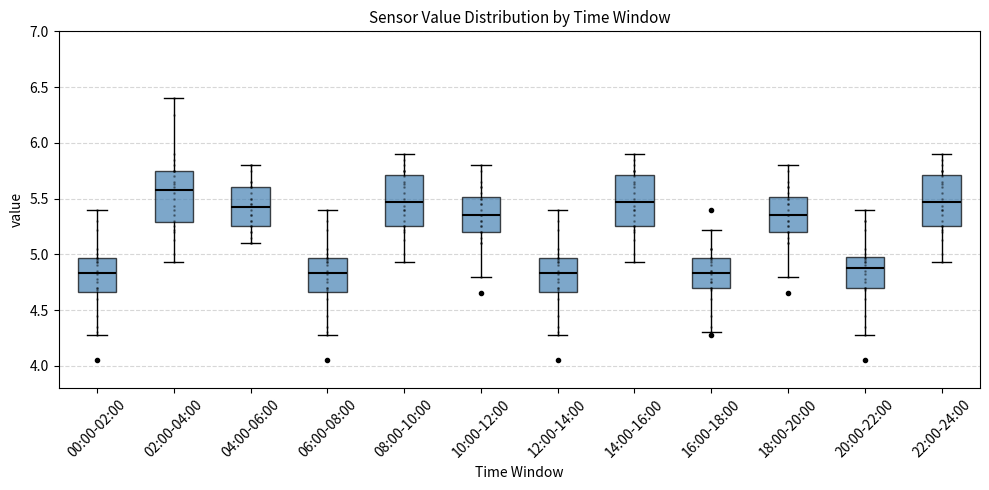

Reading left to right, transcribe this box plot: for each box, give where its median line is, the range the box spans, and where its two whiskers end, as read against the y-axis. The values are not printed on the chart, so give them approximately, as read against the axis.

00:00-02:00: median 4.85, box 4.65 to 4.95, whiskers 4.30 to 5.40
02:00-04:00: median 5.60, box 5.30 to 5.75, whiskers 4.95 to 6.40
04:00-06:00: median 5.45, box 5.25 to 5.60, whiskers 5.10 to 5.80
06:00-08:00: median 4.85, box 4.65 to 4.95, whiskers 4.30 to 5.40
08:00-10:00: median 5.45, box 5.25 to 5.70, whiskers 4.95 to 5.90
10:00-12:00: median 5.35, box 5.20 to 5.50, whiskers 4.80 to 5.80
12:00-14:00: median 4.85, box 4.65 to 4.95, whiskers 4.30 to 5.40
14:00-16:00: median 5.45, box 5.25 to 5.70, whiskers 4.95 to 5.90
16:00-18:00: median 4.85, box 4.70 to 4.95, whiskers 4.30 to 5.20
18:00-20:00: median 5.35, box 5.20 to 5.50, whiskers 4.80 to 5.80
20:00-22:00: median 4.90, box 4.70 to 5.00, whiskers 4.30 to 5.40
22:00-24:00: median 5.45, box 5.25 to 5.70, whiskers 4.95 to 5.90